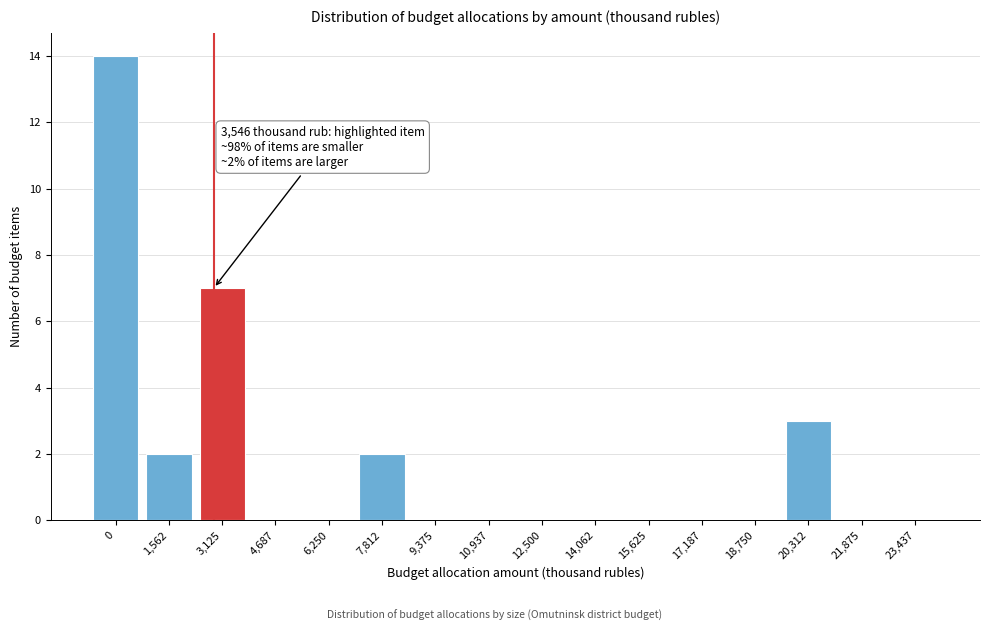

Reading left to right, list all the values displayed in this chart.

0=14	1,562=2	3,125=7	4,687=0	6,250=0	7,812=2	9,375=0	10,937=0	12,500=0	14,062=0	15,625=0	17,187=0	18,750=0	20,312=3	21,875=0	23,437=0